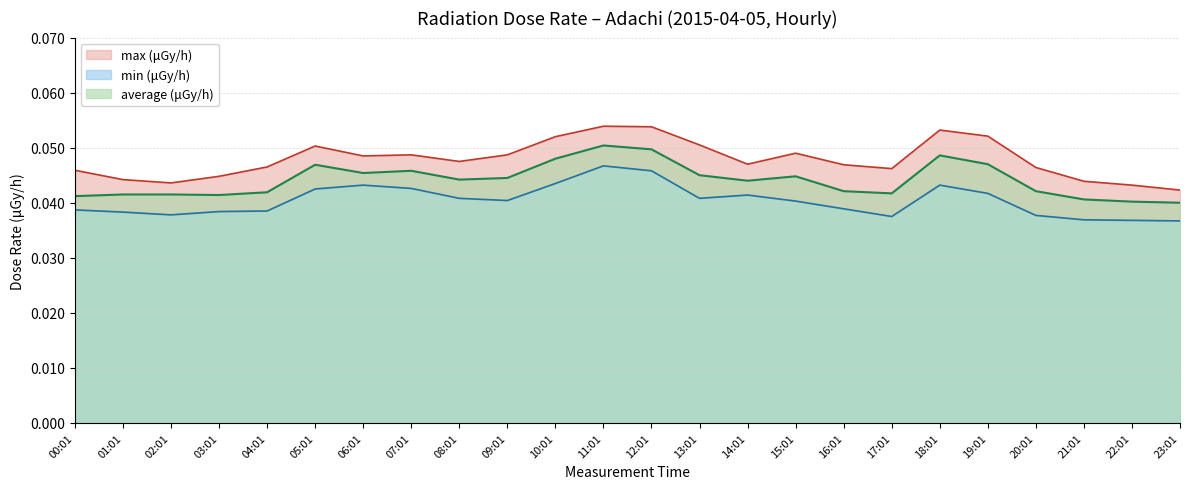

How many distinct data groups are displayed?

3